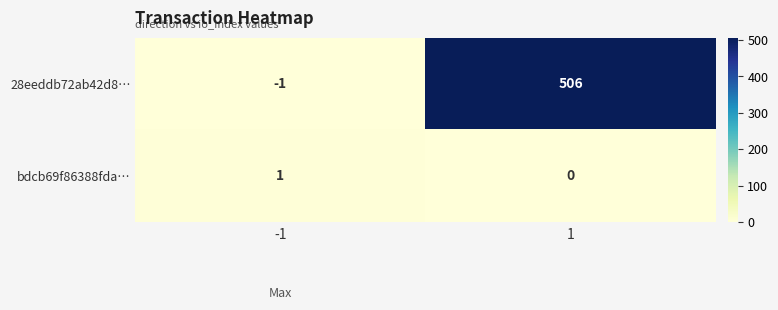

Reading left to right, extract all data points from this chart.

28eeddb72ab42d8…: -1	506
bdcb69f86388fda…: 1	0